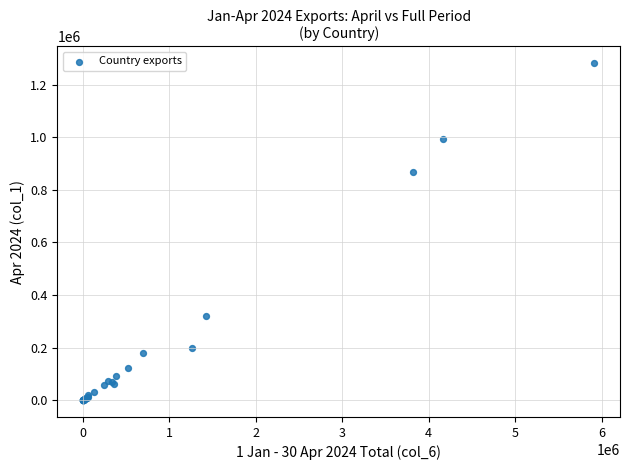

What Y value in the scatter plot is closest to 640570?

868028.4